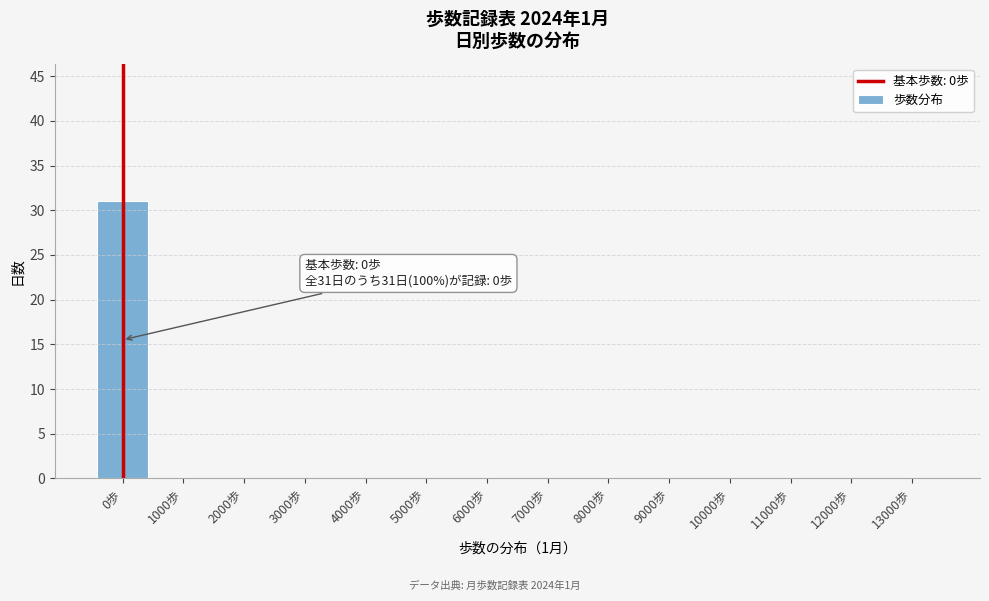

Reading left to right, what are all the values shown in this chart?

0歩=31	1000歩=0	2000歩=0	3000歩=0	4000歩=0	5000歩=0	6000歩=0	7000歩=0	8000歩=0	9000歩=0	10000歩=0	11000歩=0	12000歩=0	13000歩=0